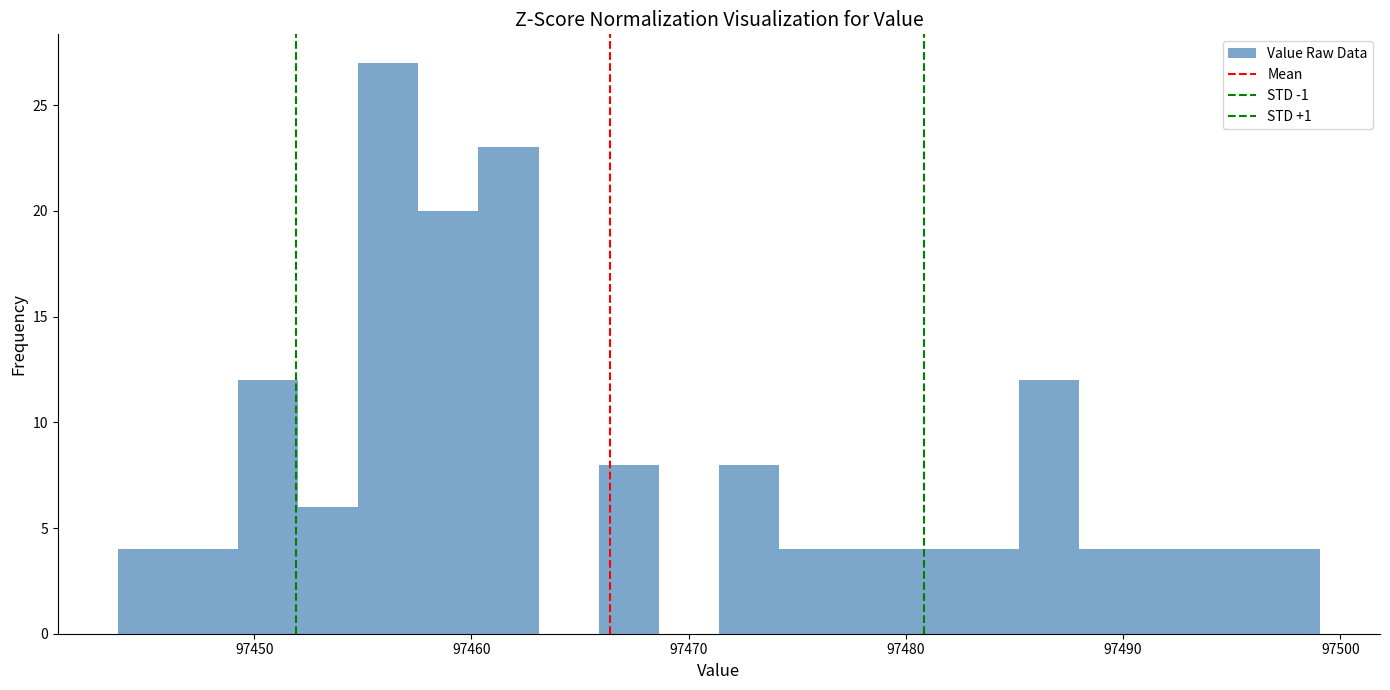

Read against the x-axis, roughly where is the centre of the tallest bar?

97456